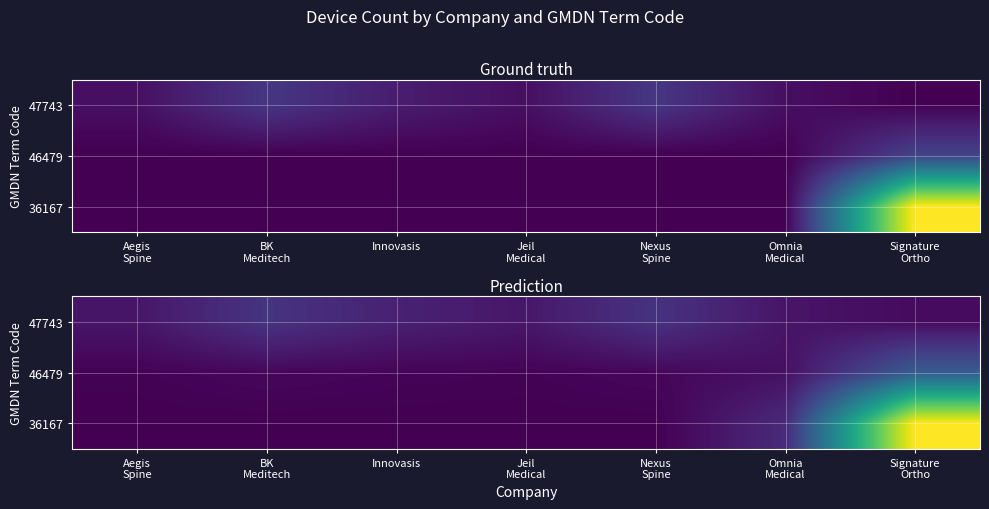

Is it true that 36167 equals 0.0 at BK Meditech?

False